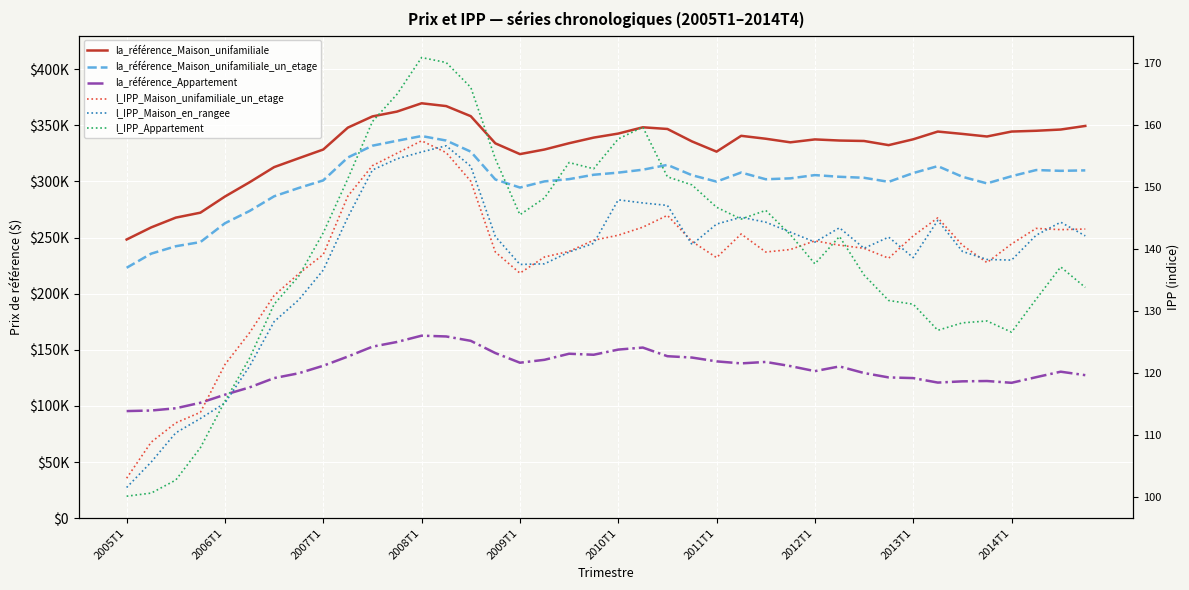

True or false: la_référence_Maison_unifamiliale has more than 2 interior local peaks.

True